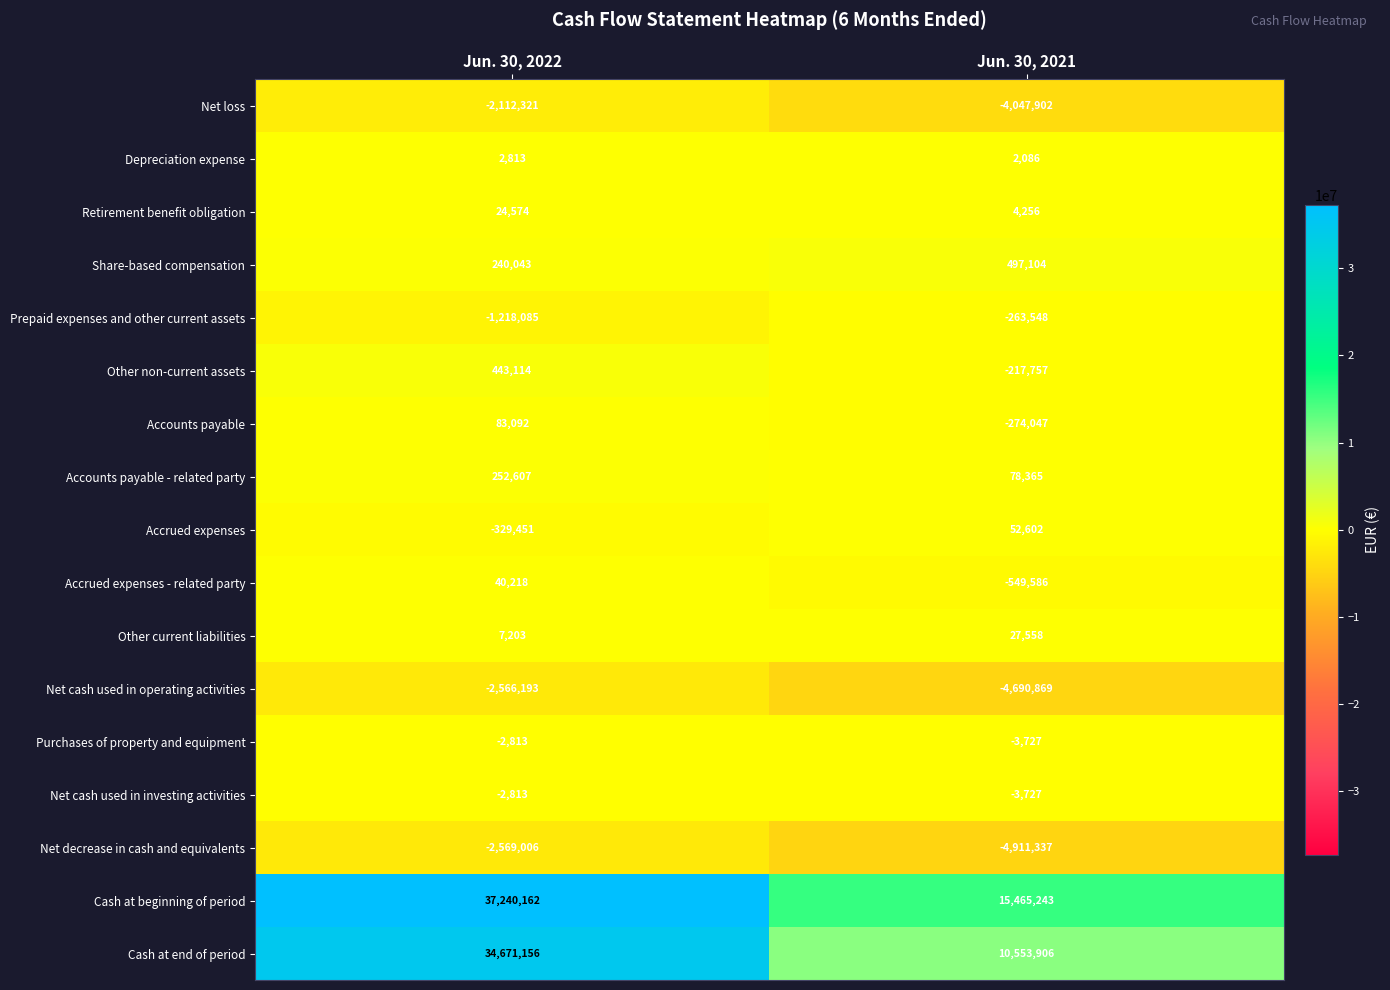

At how many categories does at least one series exceed 27786631?

1